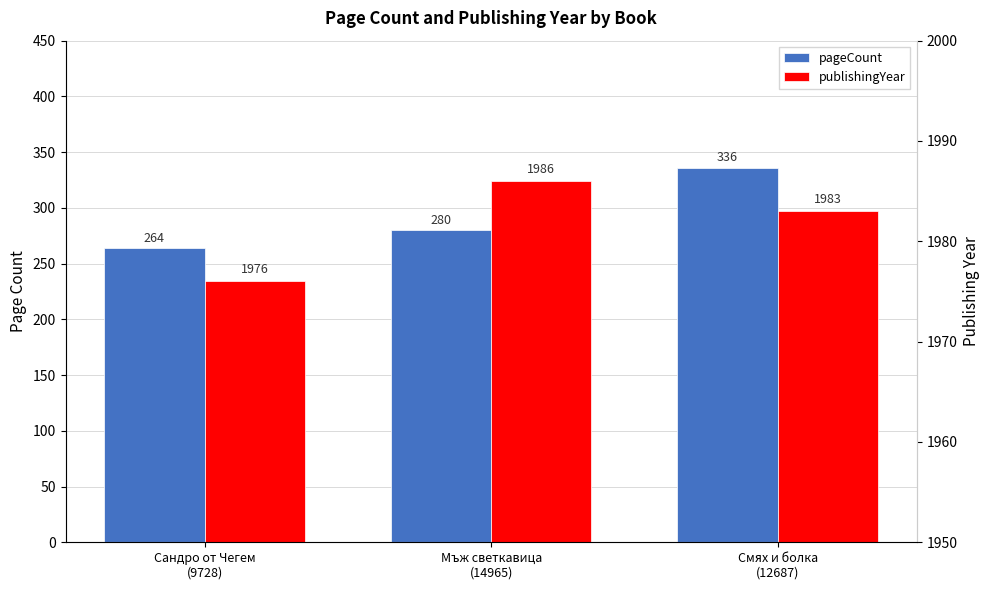

Reading left to right, transcribe all the data shown in this chart.

pageCount: Сандро от Чегем
(9728)=264	Мъж светкавица
(14965)=280	Смях и болка
(12687)=336
publishingYear: Сандро от Чегем
(9728)=1976	Мъж светкавица
(14965)=1986	Смях и болка
(12687)=1983